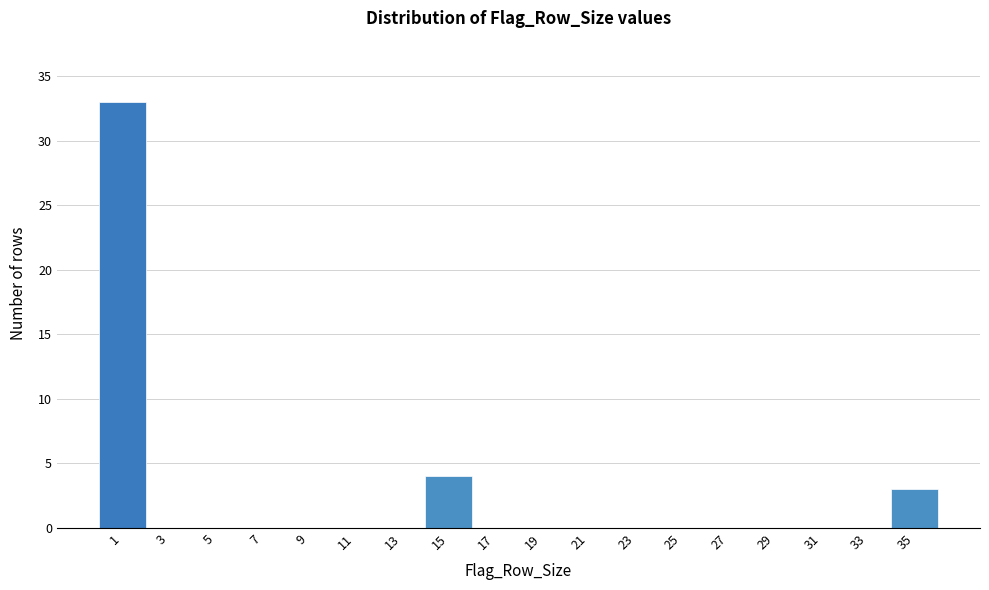

What is the height of the bar covering 14 to 16 on the x-axis? The values are not printed on the chart, so give them approximately, as read against the axis.

4